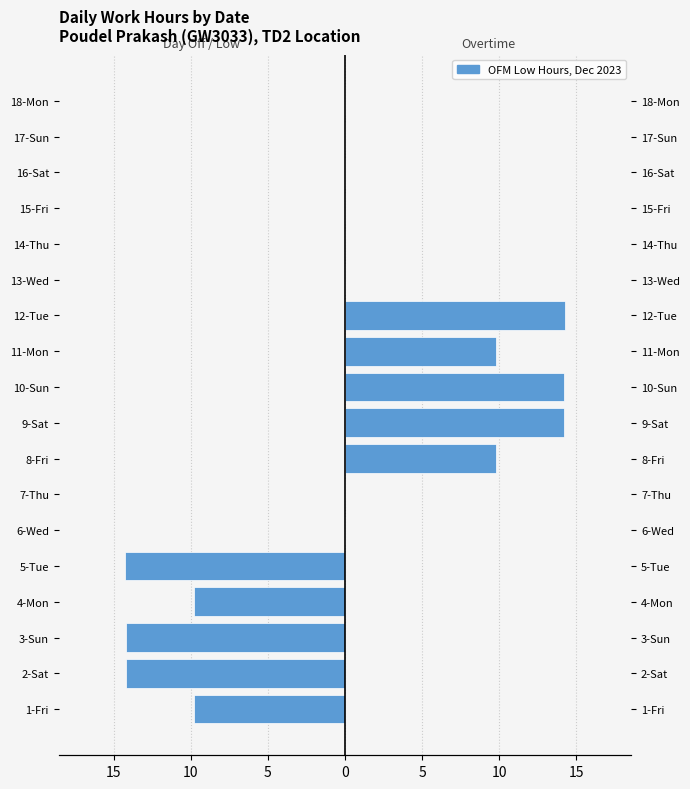

What is the sum of all Male values?

62.3